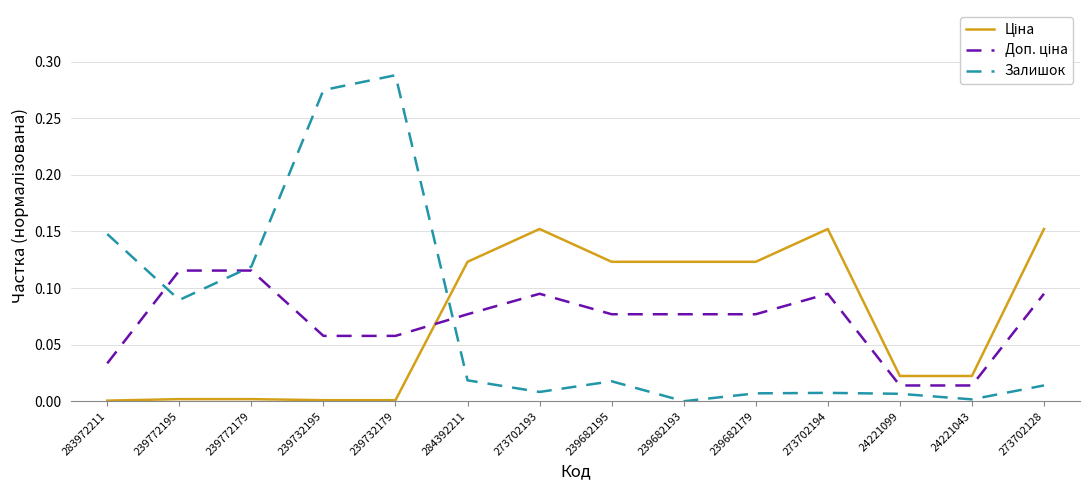

Is it true that Залишок equals 0.0 at 273702128?

True